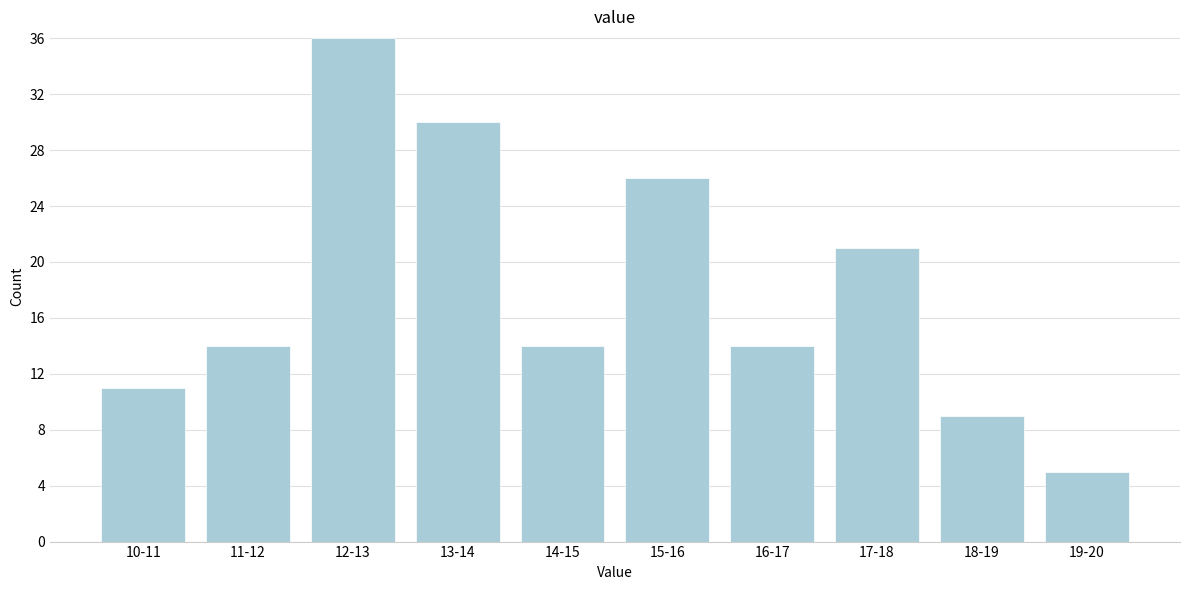

Reading left to right, what are all the values shown in this chart?

10-11=11	11-12=14	12-13=36	13-14=30	14-15=14	15-16=26	16-17=14	17-18=21	18-19=9	19-20=5